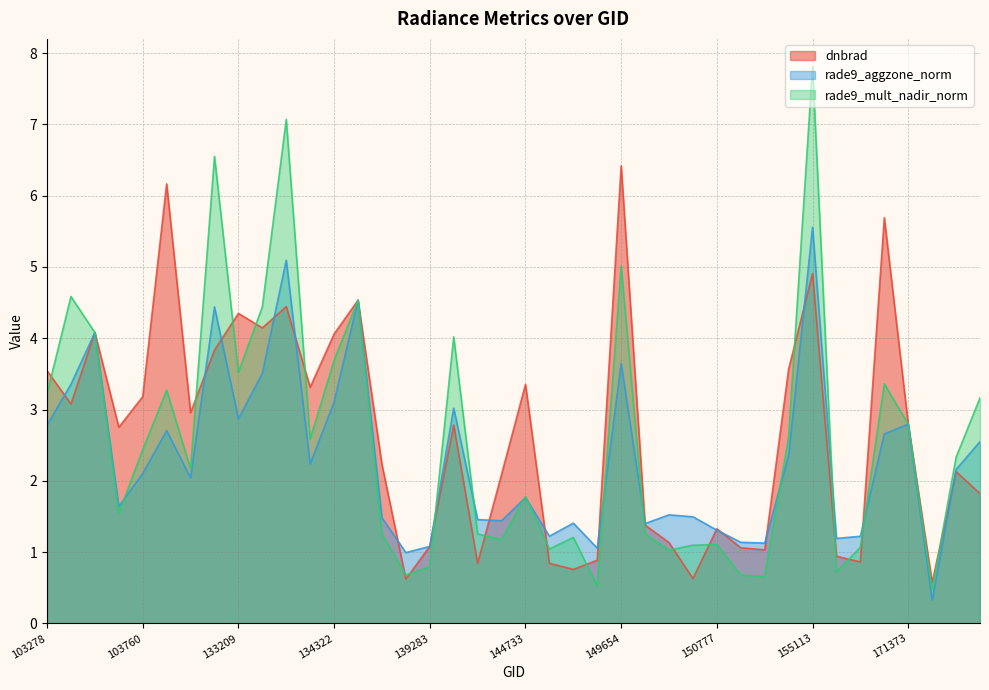

At which label does rade9_aggzone_norm reach its minimum?

174526